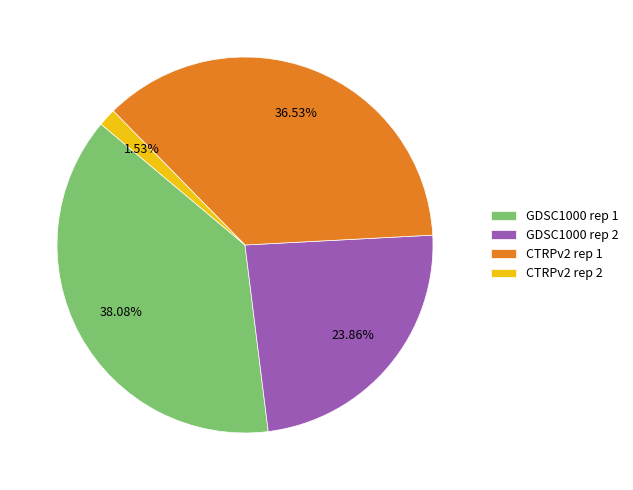

Is there a majority slice in this chart?

No